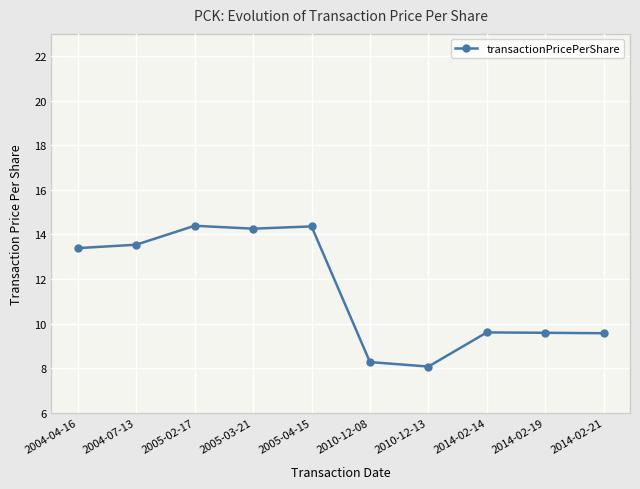

What is the sum of the values at 2004-04-16 and 2014-02-19?

23.0